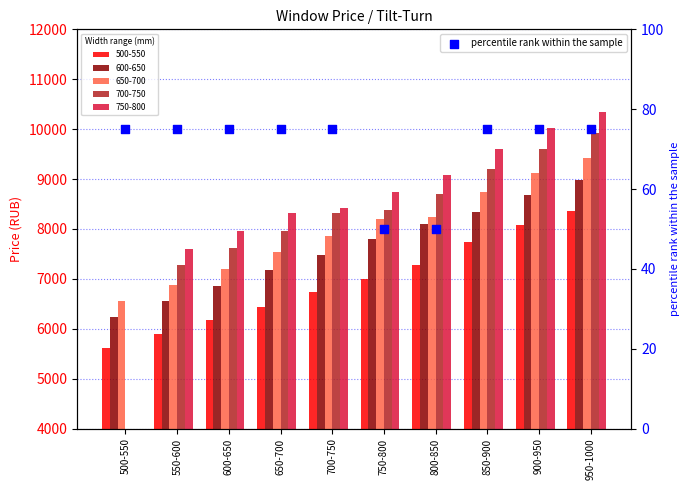

What is the ratio of the value at 550-600 to the value at 600-650?

1.0